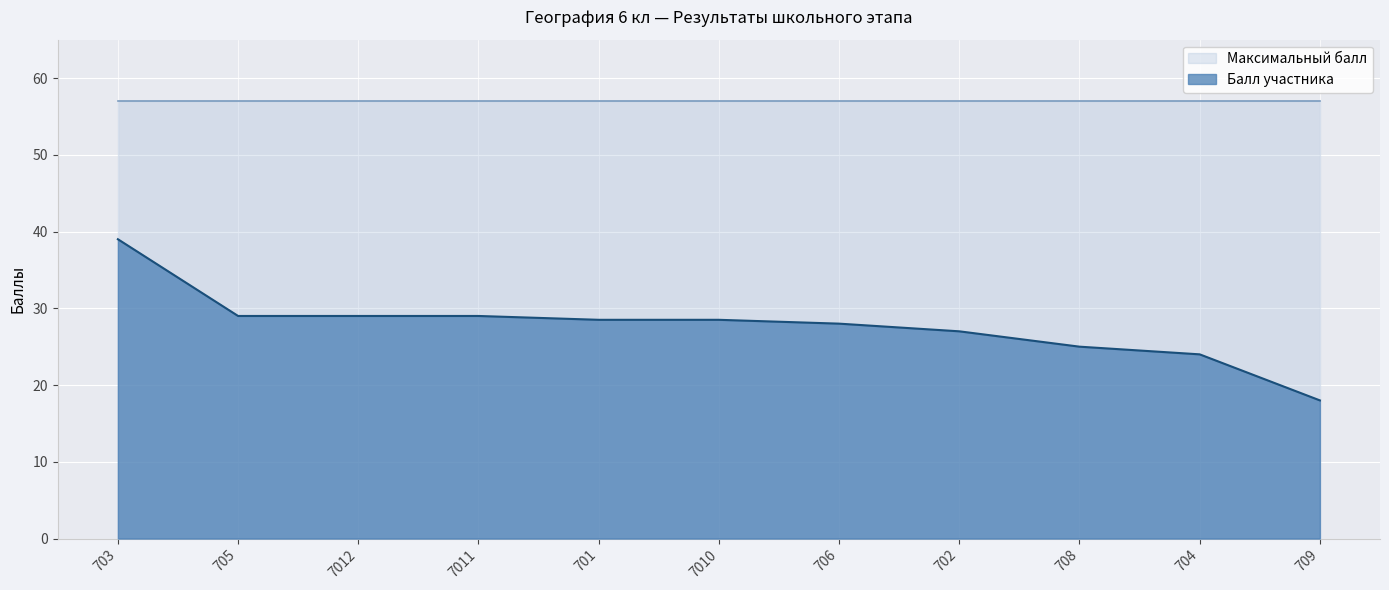

What is the change in value from 701 to 708?

-3.5